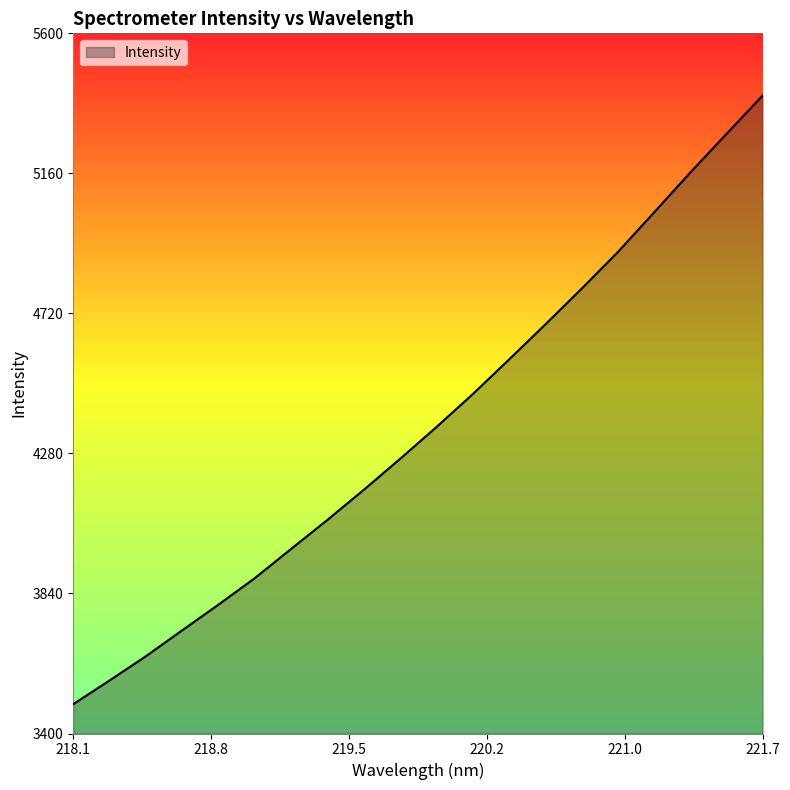

What is the greatest value displayed?

5404.8